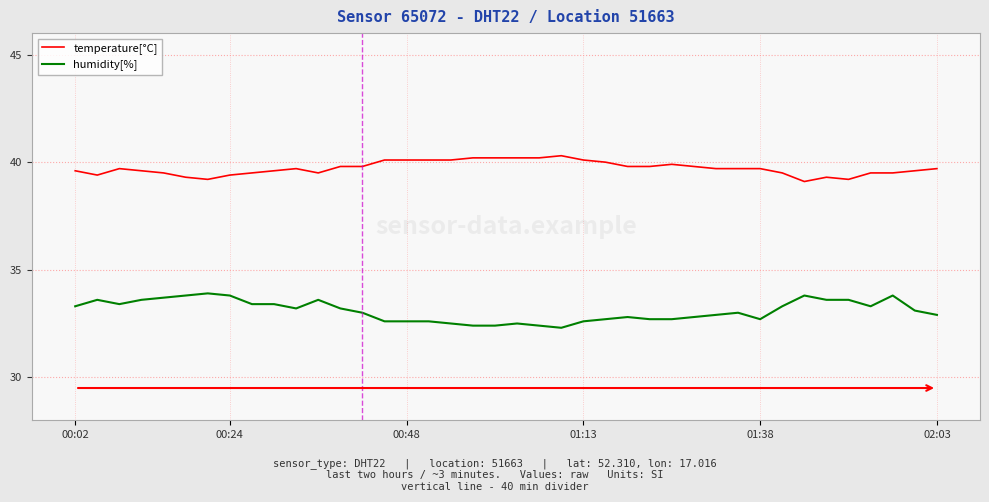

What is the difference between the maximum and minimum values in the temperature[°C] series?

1.2